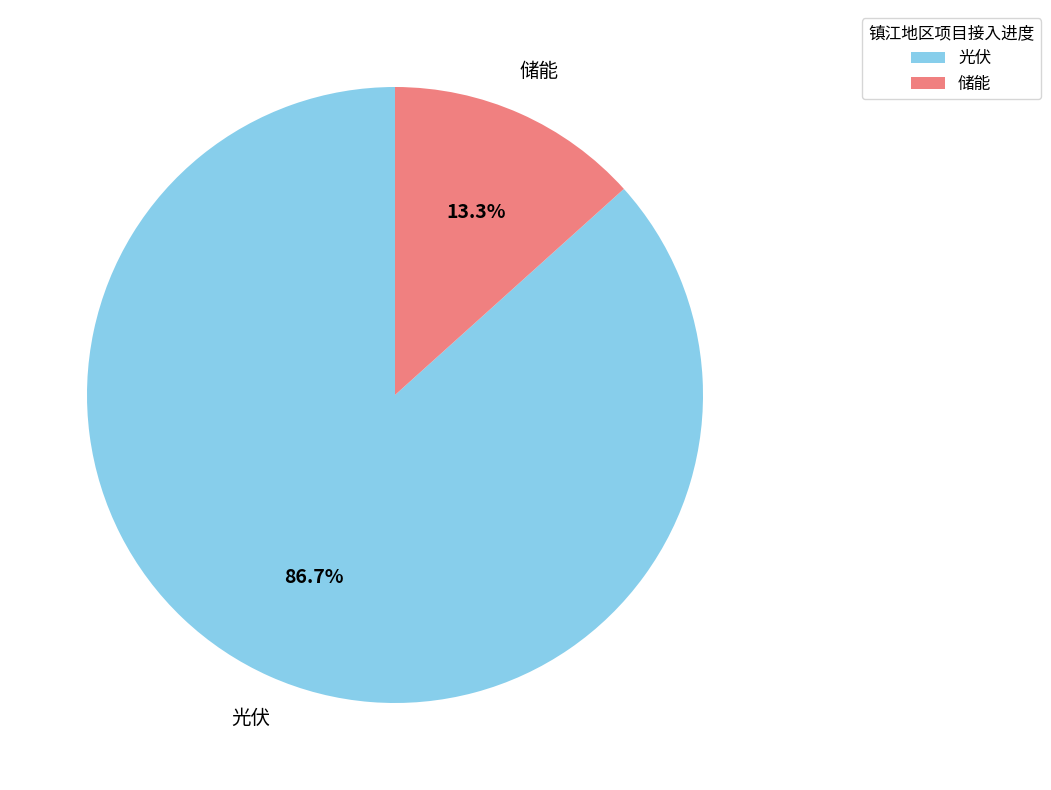

To the nearest percent, what is the difference between the 储能 and 光伏 slice percentages?

73%